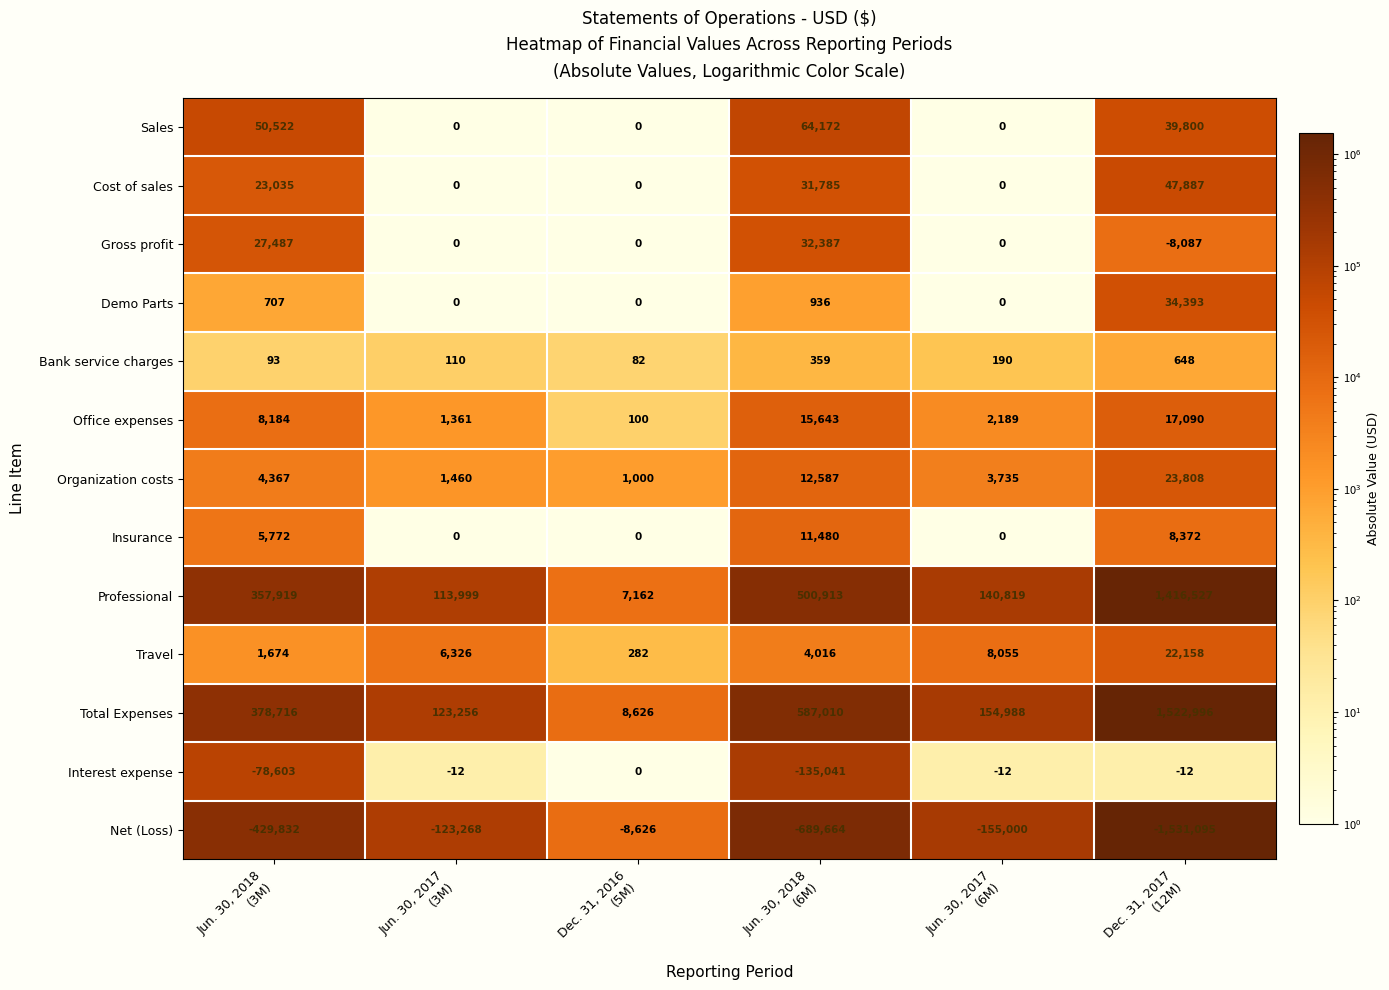

What is the difference between the maximum and minimum values in the Cost of sales series?

47887